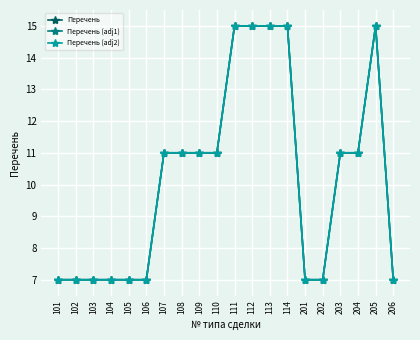

True or false: Перечень (adj1) and Перечень (adj2) cross at least once.

False